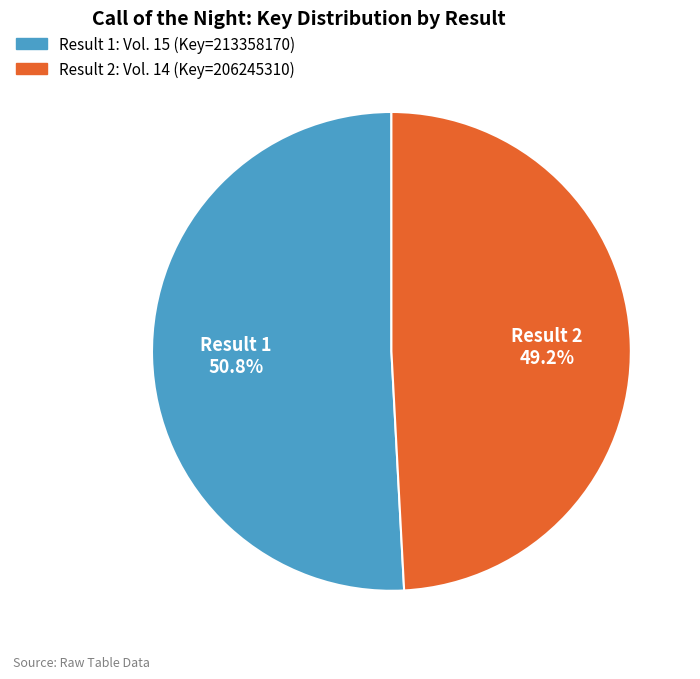

Is there any slice that represents more than half of the pie?

Yes